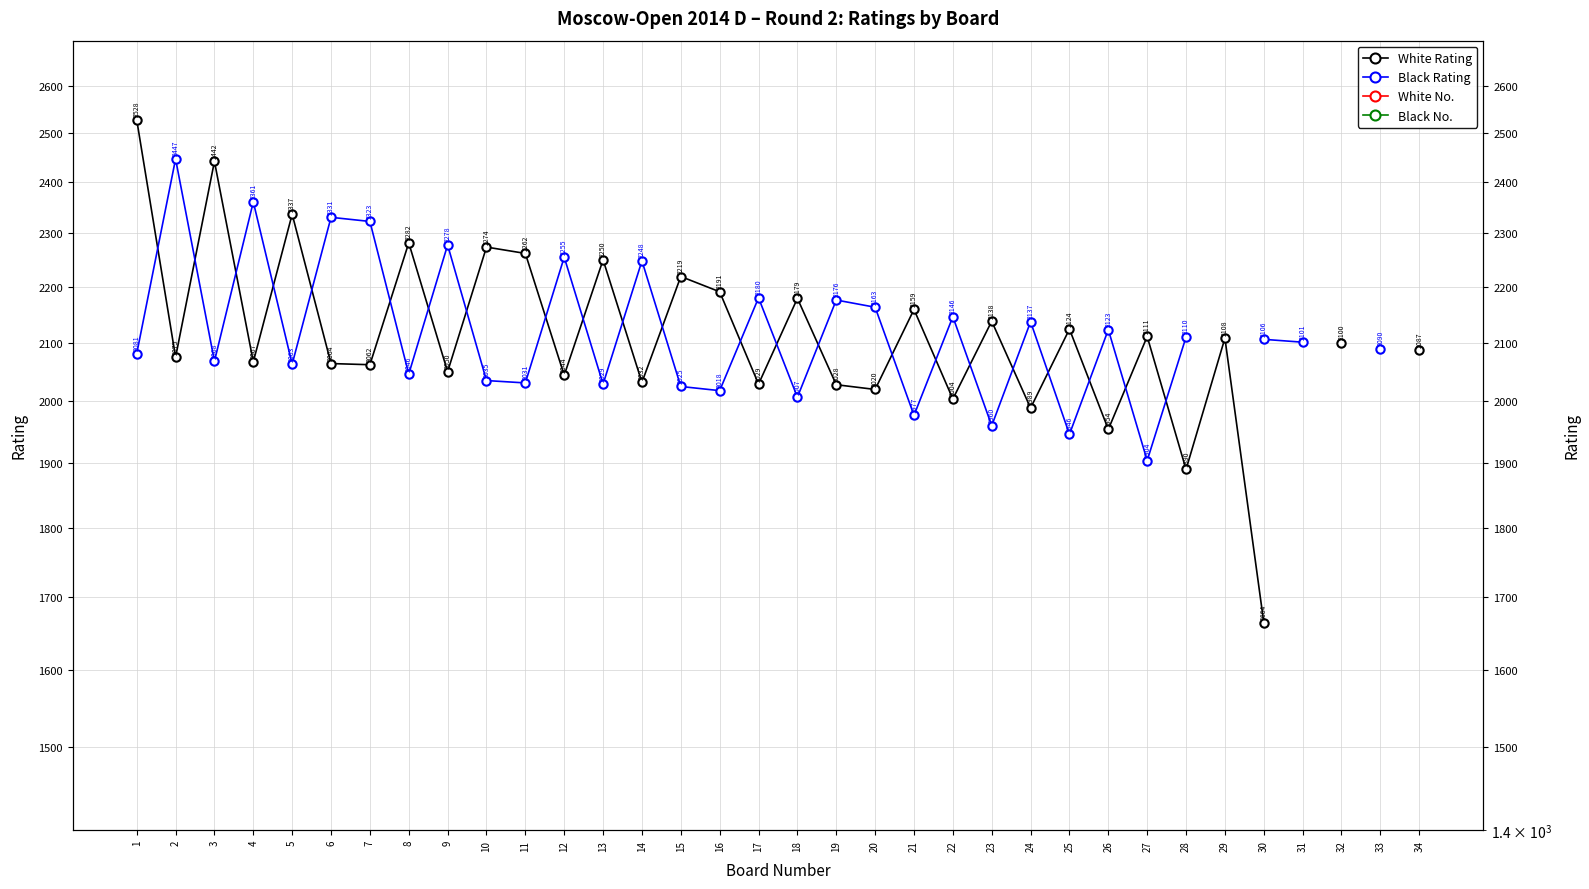

Is this an area chart (filled region under the line)?

No